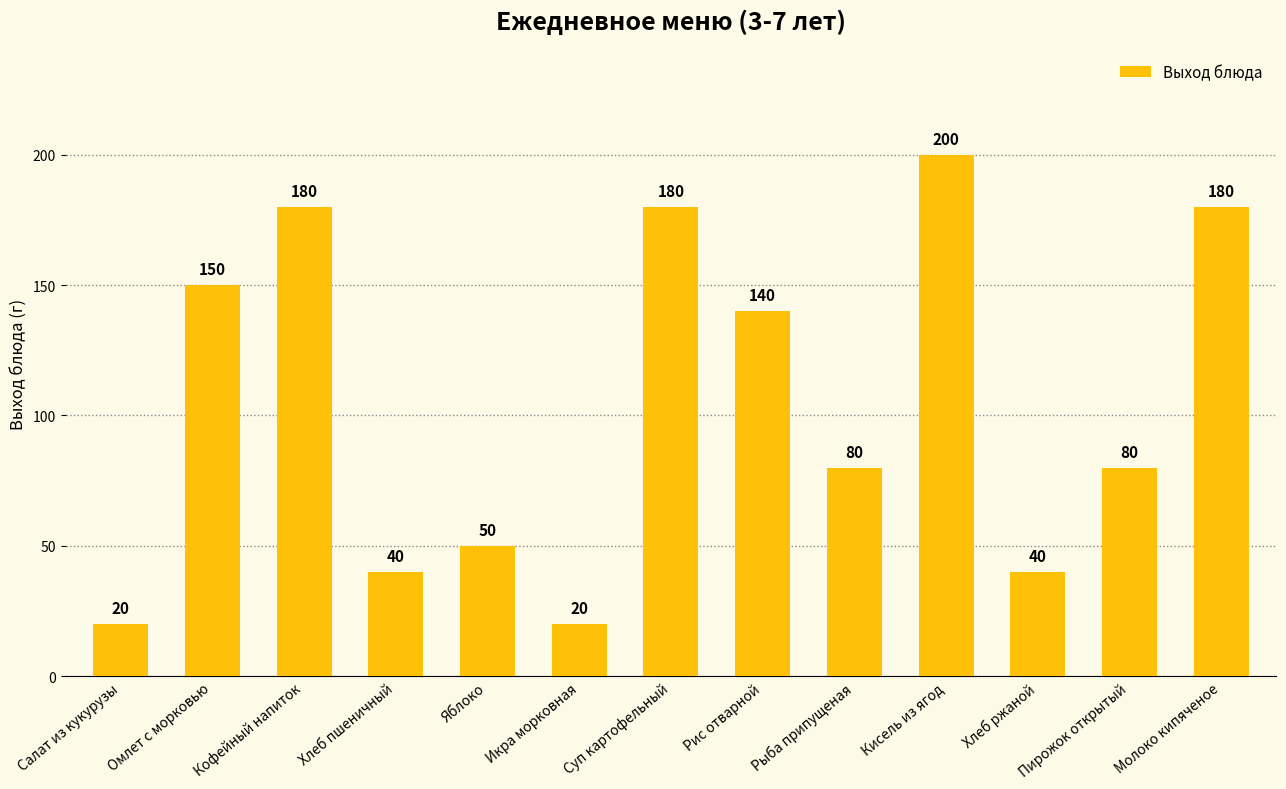

Read the value at Яблоко.

50